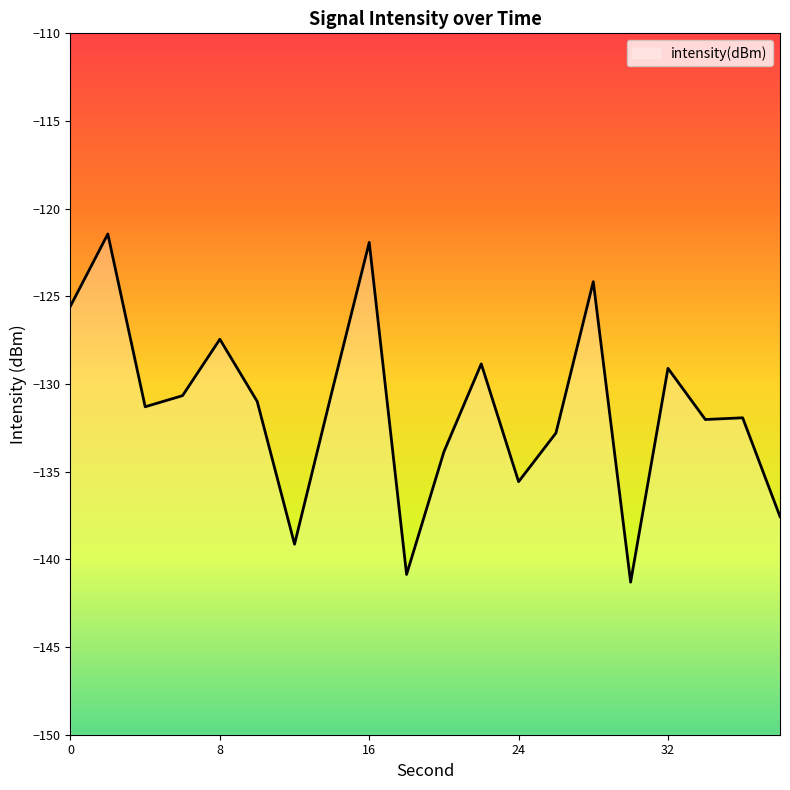

List the labels in order of value, smallest first.

30, 18, 12, 38, 24, 20, 26, 34, 36, 4, 10, 6, 14, 32, 22, 8, 0, 28, 16, 2